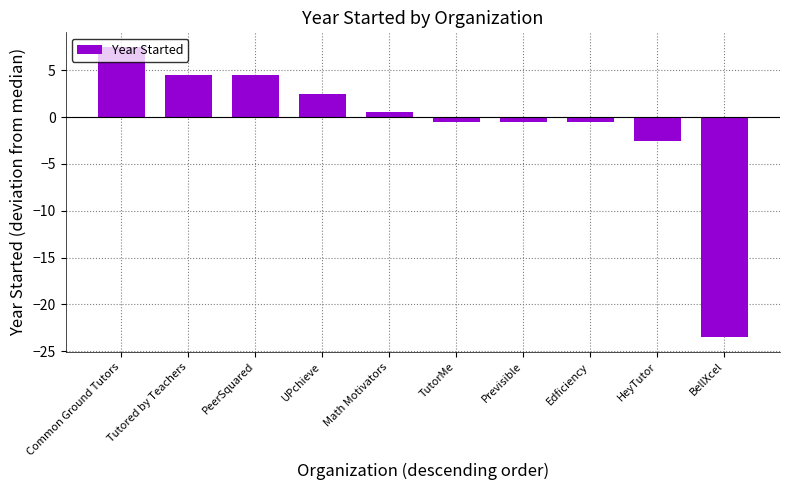

The value at Edficiency is -0.5. True or false?

True